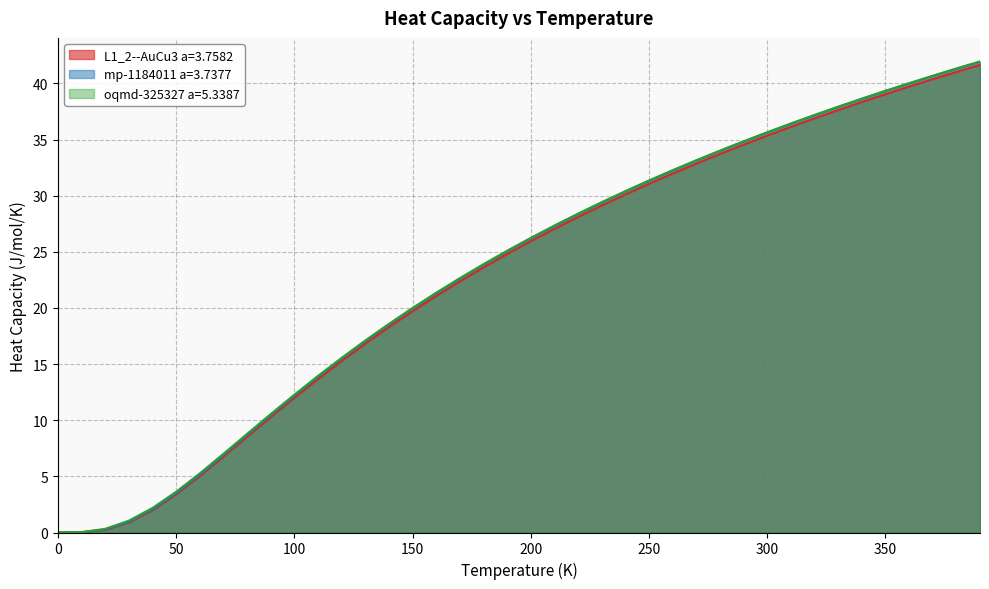

Between 150.0 and 170.0, which is larger?

170.0